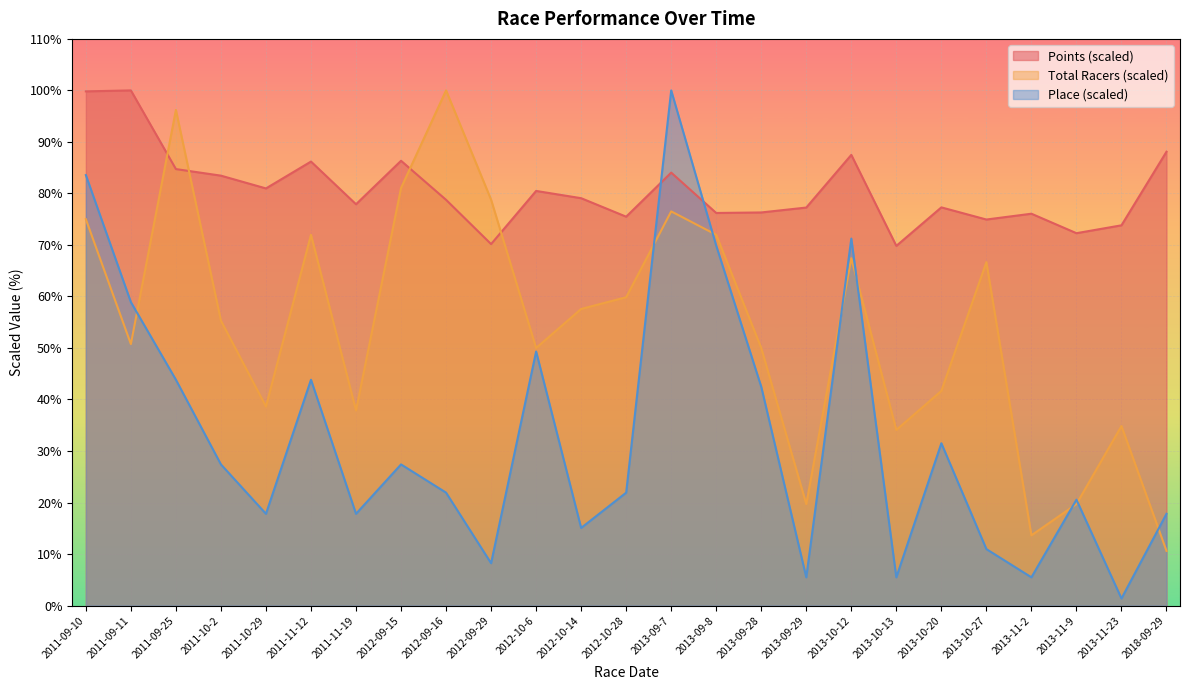

What is the difference between the second highest and minimum values in the Place series?

82.2